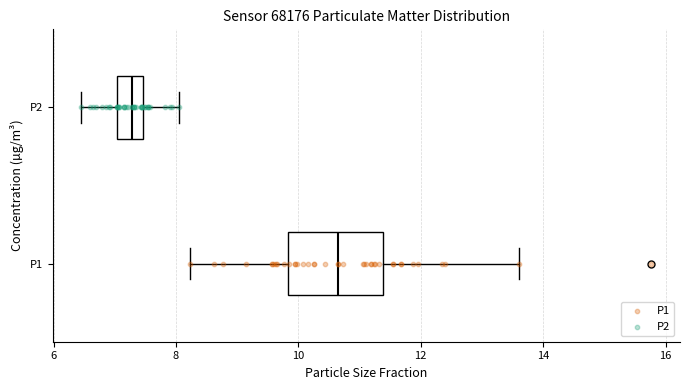

Which box has the furthest to the right median line?

P1